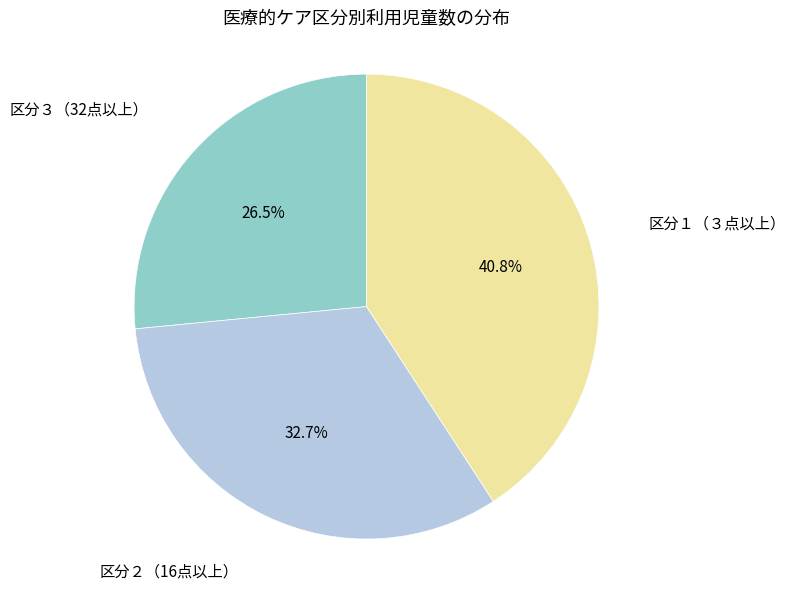

Is there a majority slice in this chart?

No